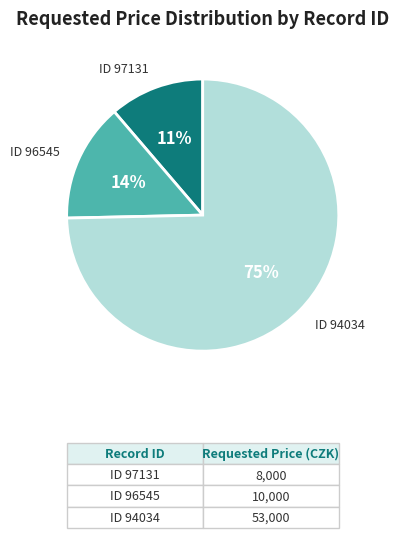

Does any single category account for the majority?

Yes